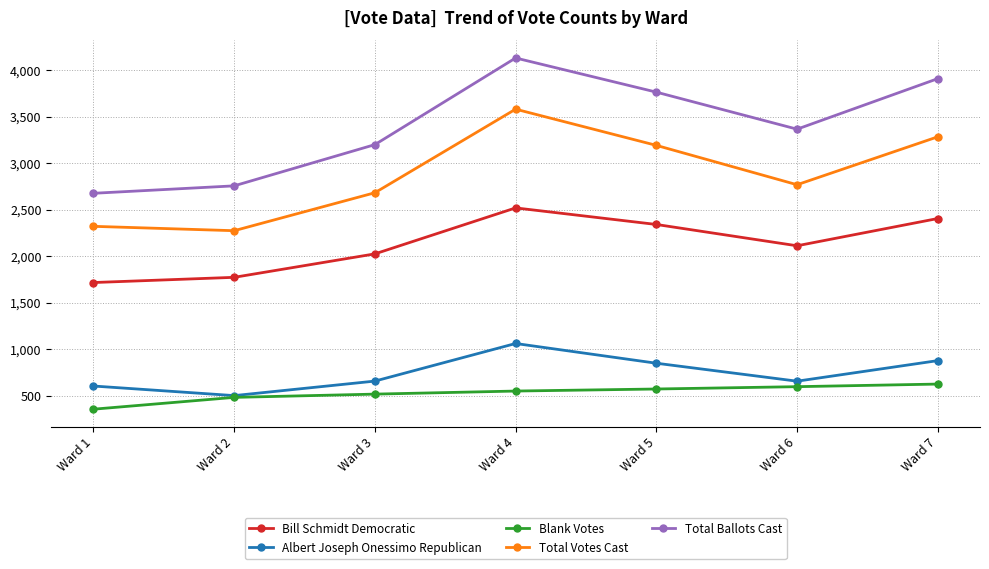

What are all the series names shown in the legend?

Bill Schmidt Democratic, Albert Joseph Onessimo Republican, Blank Votes, Total Votes Cast, Total Ballots Cast